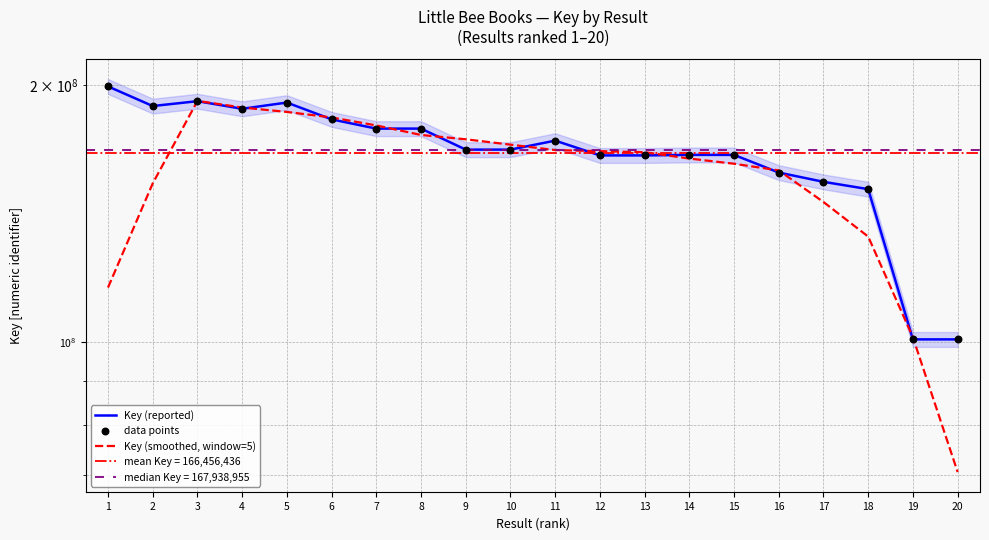

Which series contains the highest Y value?

Key (reported)